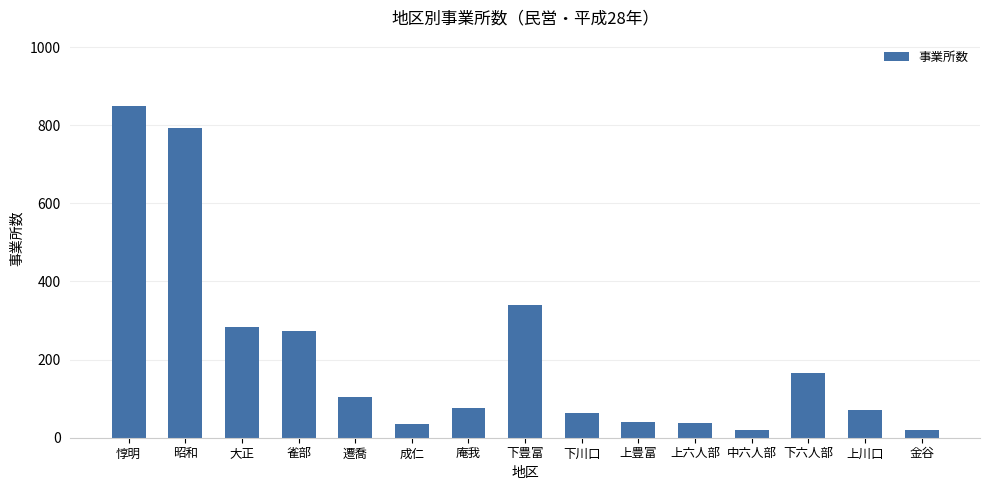

What is the minimum value shown in the chart?

19